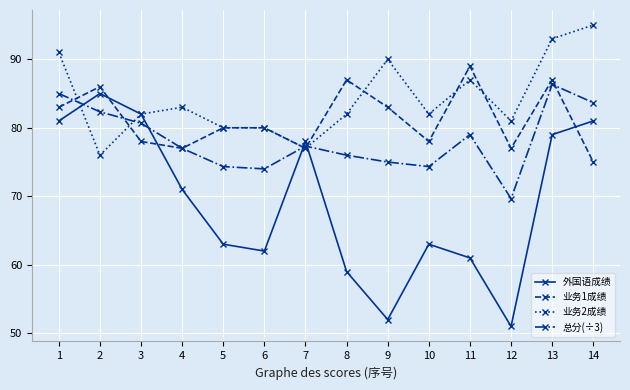

Reading left to right, extract all data points from this chart.

外国语成绩: 1=81.0	2=85.0	3=82.0	4=71.0	5=63.0	6=62.0	7=78.0	8=59.0	9=52.0	10=63.0	11=61.0	12=51.0	13=79.0	14=81.0
业务1成绩: 1=83.0	2=86.0	3=78.0	4=77.0	5=80.0	6=80.0	7=77.0	8=87.0	9=83.0	10=78.0	11=89.0	12=77.0	13=87.0	14=75.0
业务2成绩: 1=91.0	2=76.0	3=82.0	4=83.0	5=80.0	6=80.0	7=77.0	8=82.0	9=90.0	10=82.0	11=87.0	12=81.0	13=93.0	14=95.0
总分(÷3): 1=85.0	2=82.3	3=80.7	4=77.0	5=74.3	6=74.0	7=77.3	8=76.0	9=75.0	10=74.3	11=79.0	12=69.7	13=86.3	14=83.7